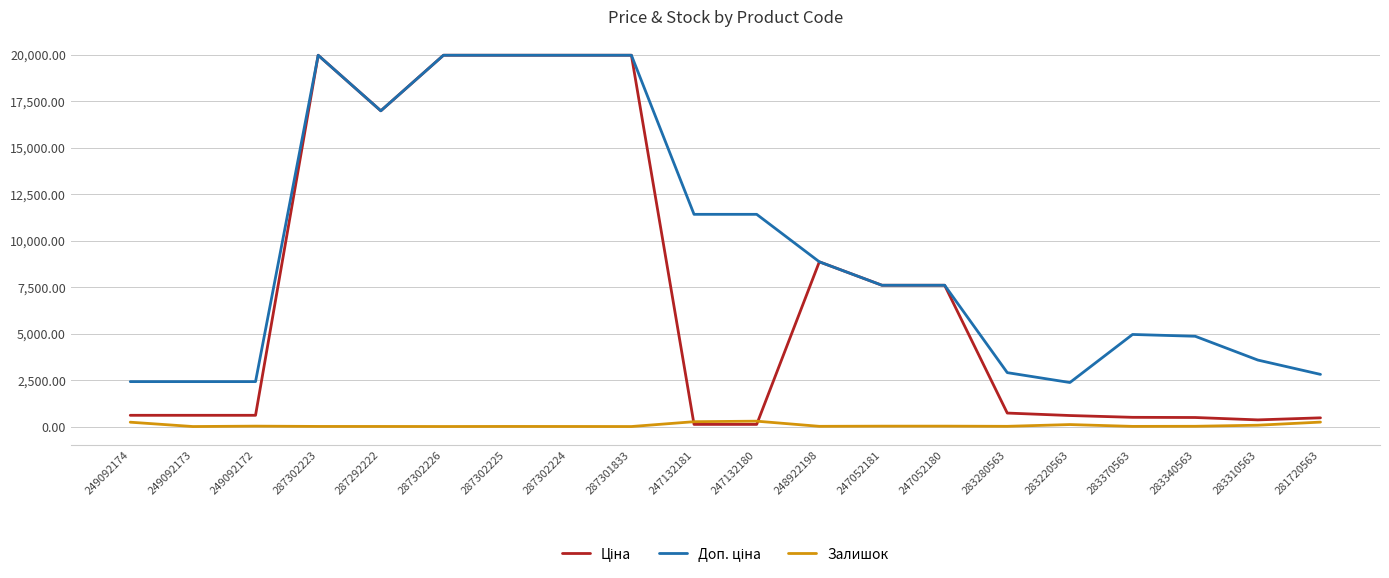

The Залишок series shows 106.0 at 283220563. True or false?

True